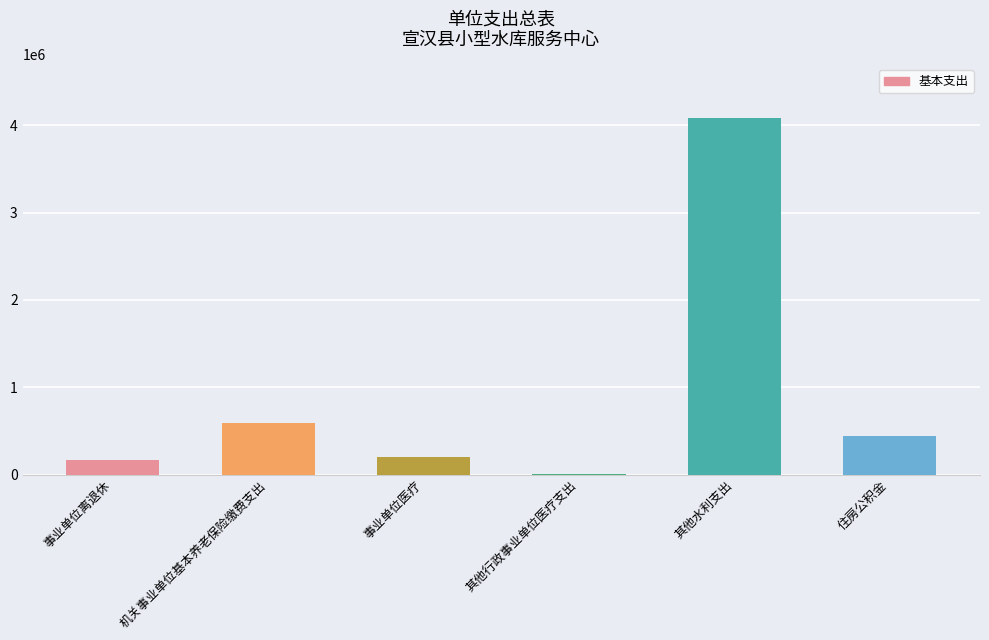

At which label is the value closest to 2048001?

机关事业单位基本养老保险缴费支出